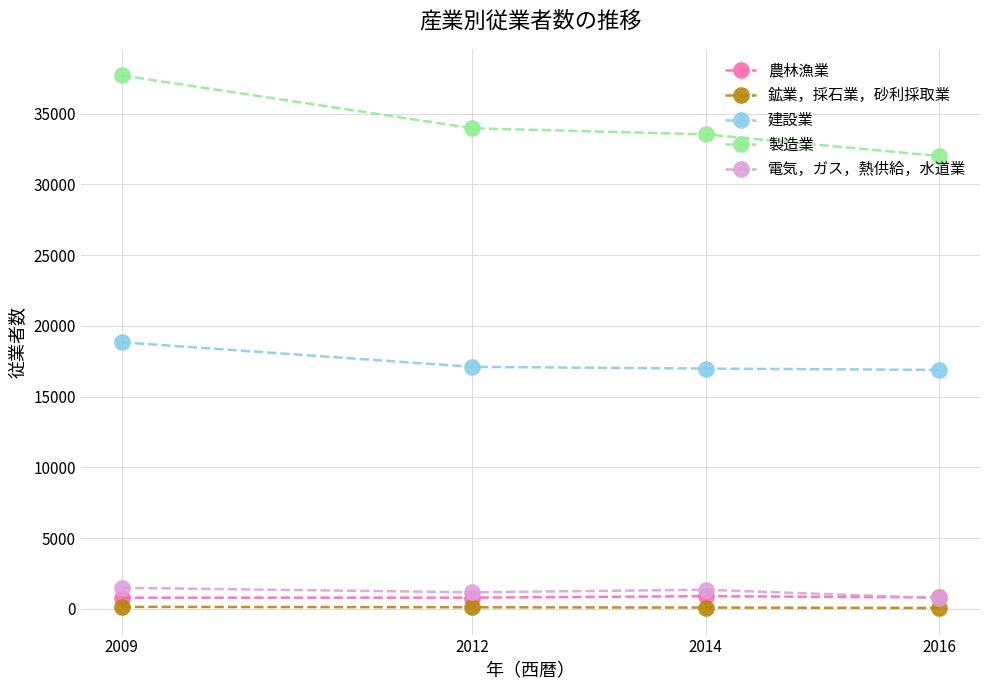

What are all the series names shown in the legend?

農林漁業, 鉱業，採石業，砂利採取業, 建設業, 製造業, 電気，ガス，熱供給，水道業